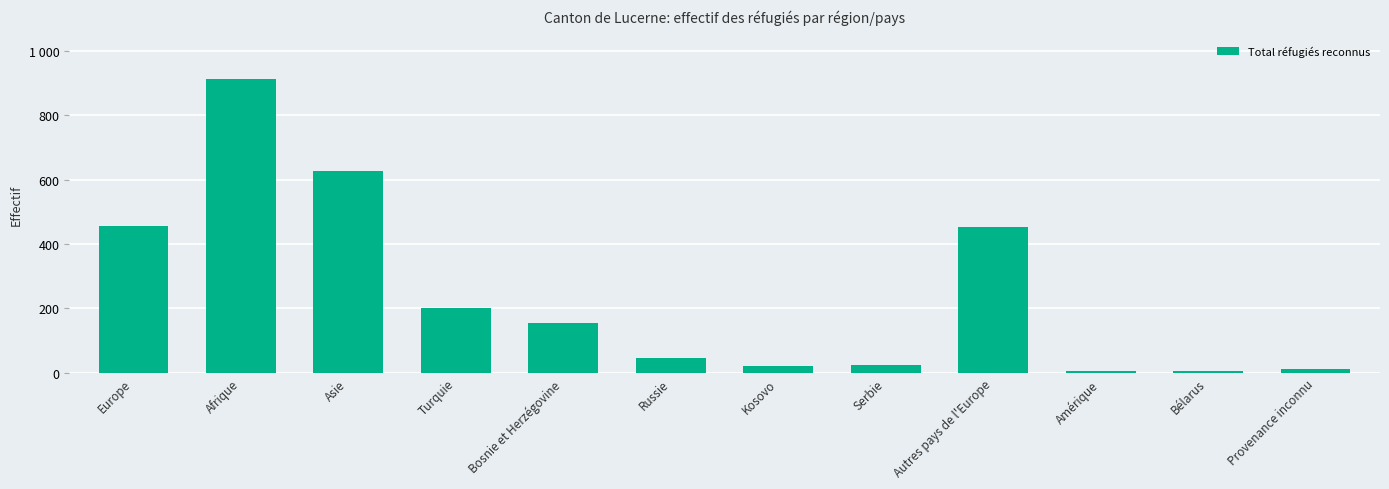

Rank the categories by value from highest to lowest.

Afrique, Asie, Europe, Autres pays de l'Europe, Turquie, Bosnie et Herzégovine, Russie, Serbie, Kosovo, Provenance inconnu, Amérique, Bélarus